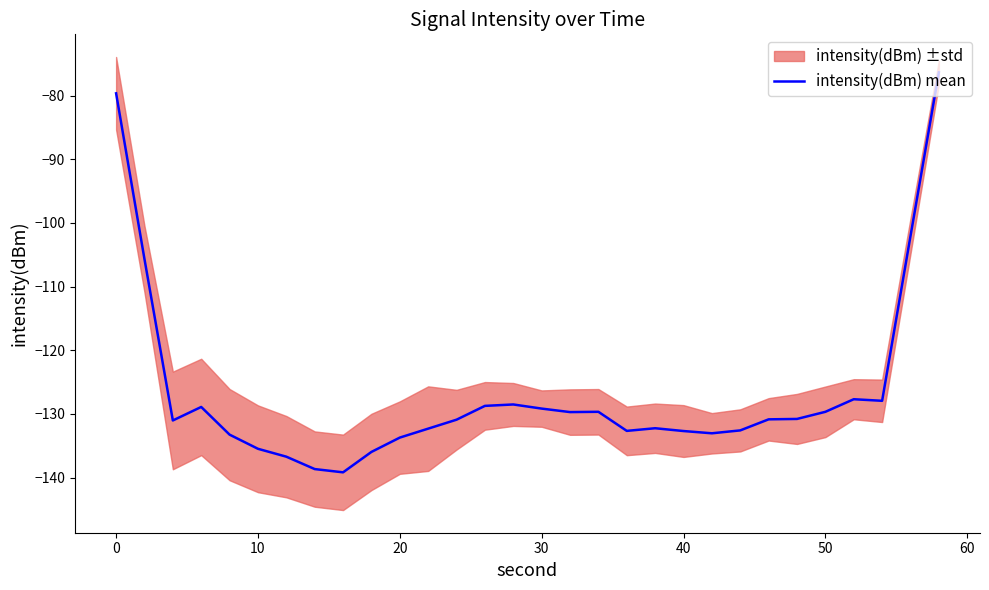

True or false: there are more than 2 points higher than both neighbors.

True